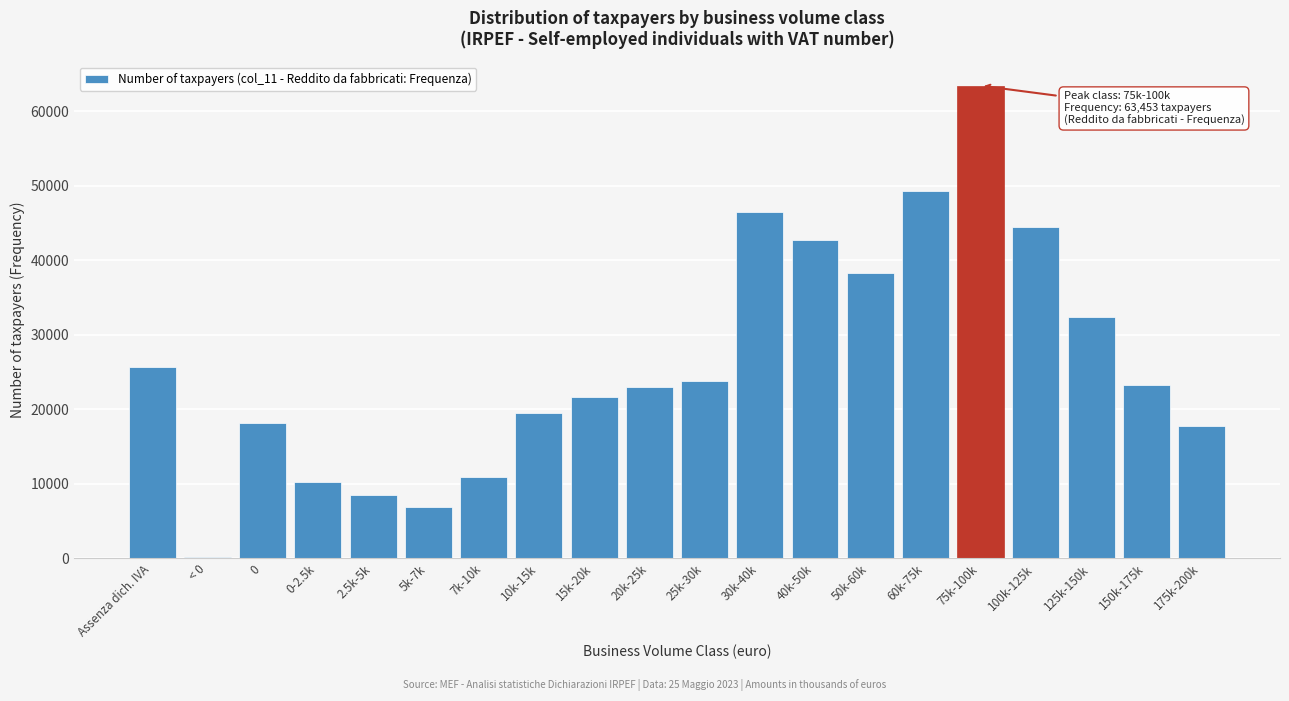

Between 5k-7k and 150k-175k, which is larger?

150k-175k